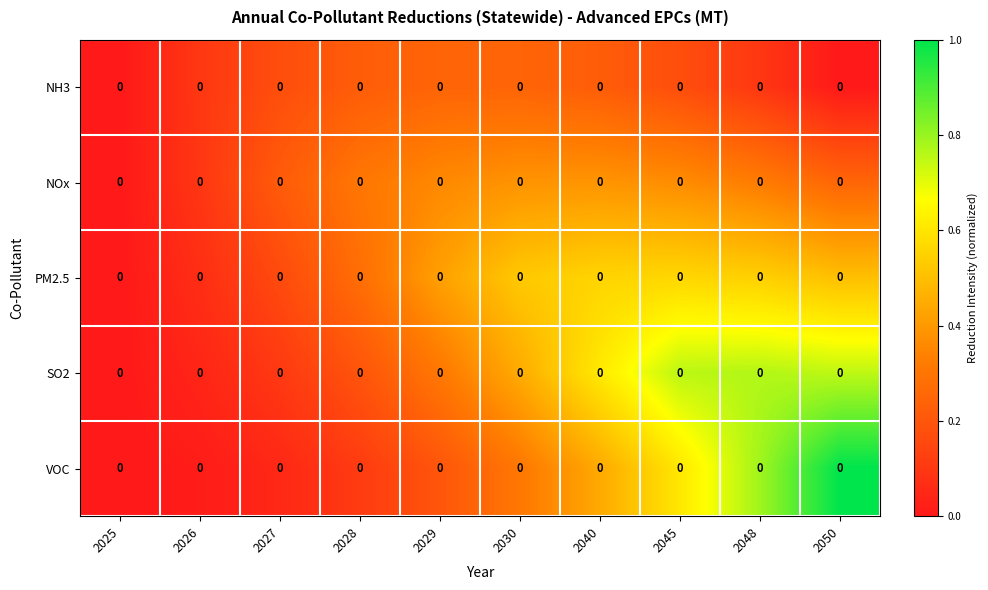

Which has a higher value, 2030 or 2045?

2030